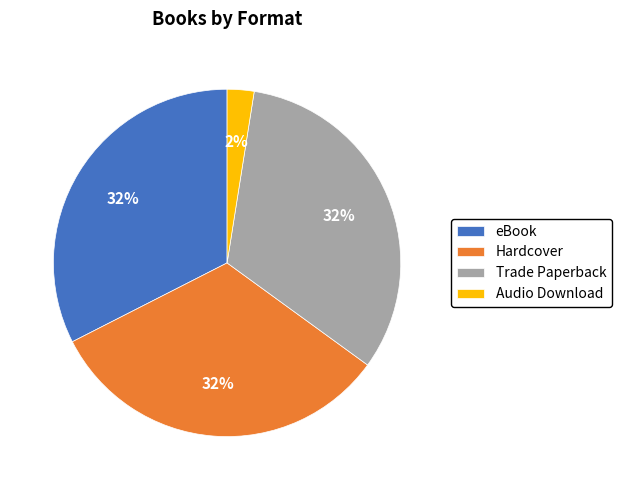

Does Trade Paperback account for over 50% of the chart?

No